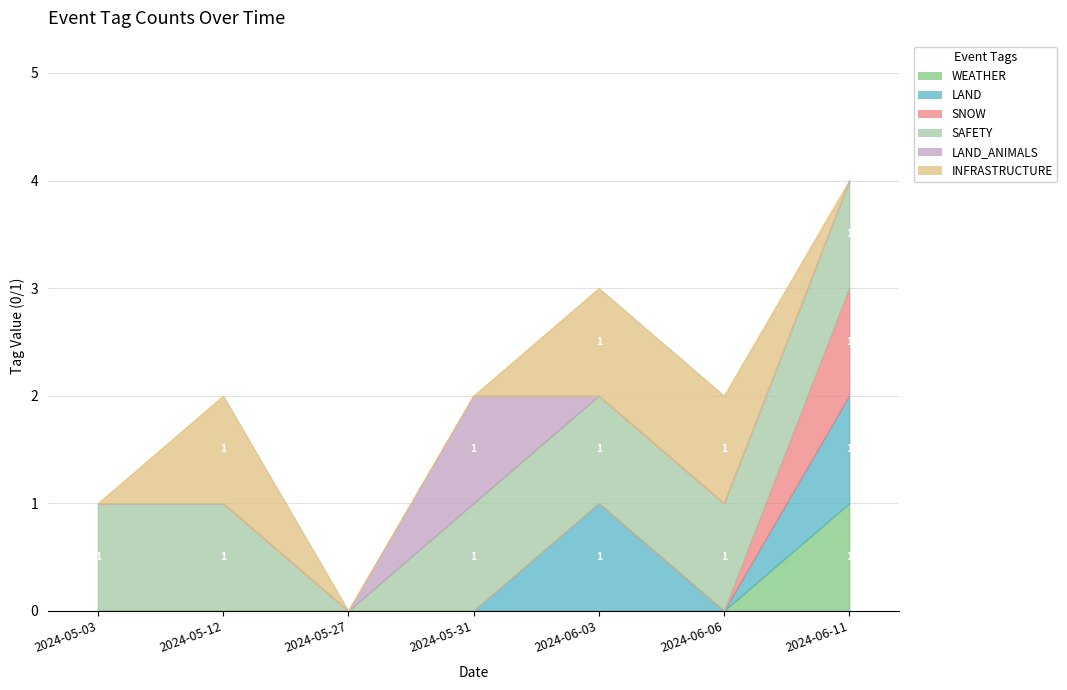

How many values in the LAND_ANIMALS series exceed 0?

1